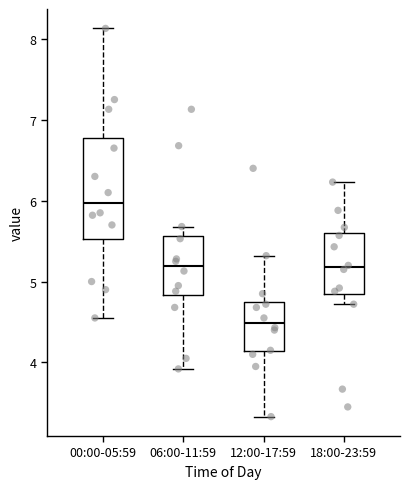

Where does the lower whisker of the box for 06:00-11:59 end on the y-axis? The values are not printed on the chart, so give them approximately, as read against the axis.

3.9